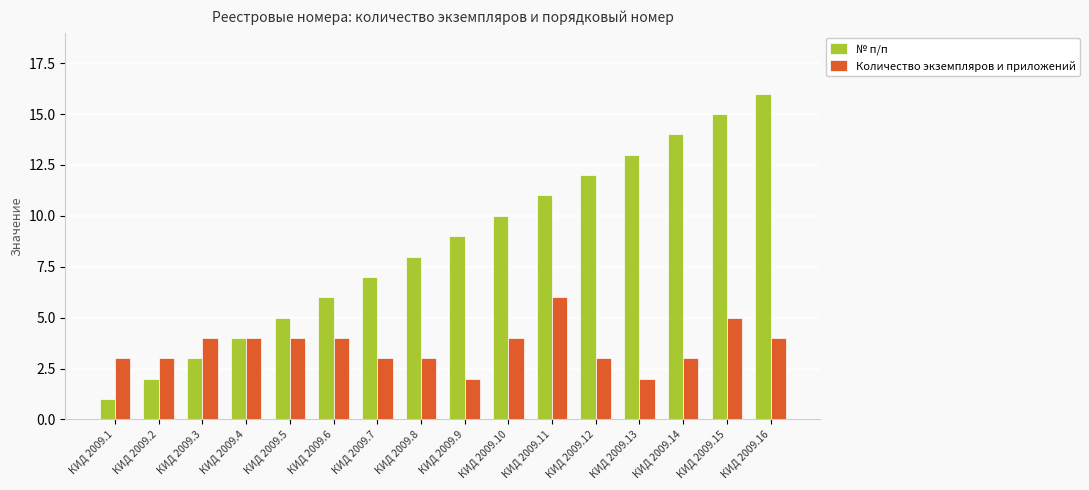

Between КИД 2009.7 and КИД 2009.15, which series saw the biggest shift?

№ п/п